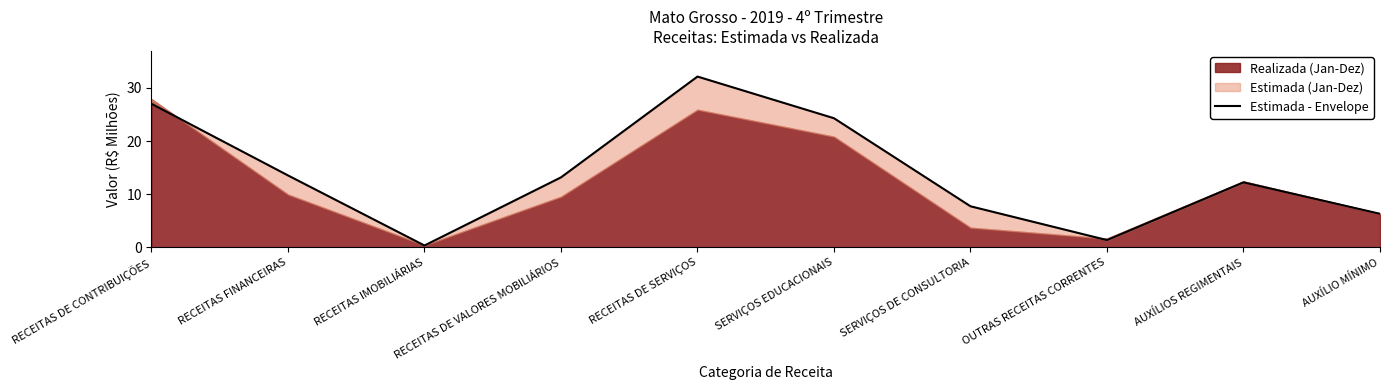

What is the smallest value displayed?

0.4